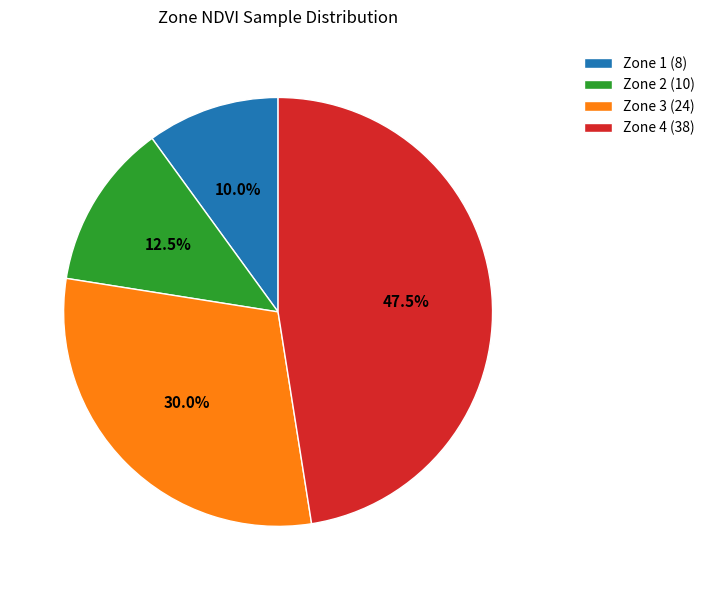

Does Zone 1 (8) account for over 50% of the chart?

No